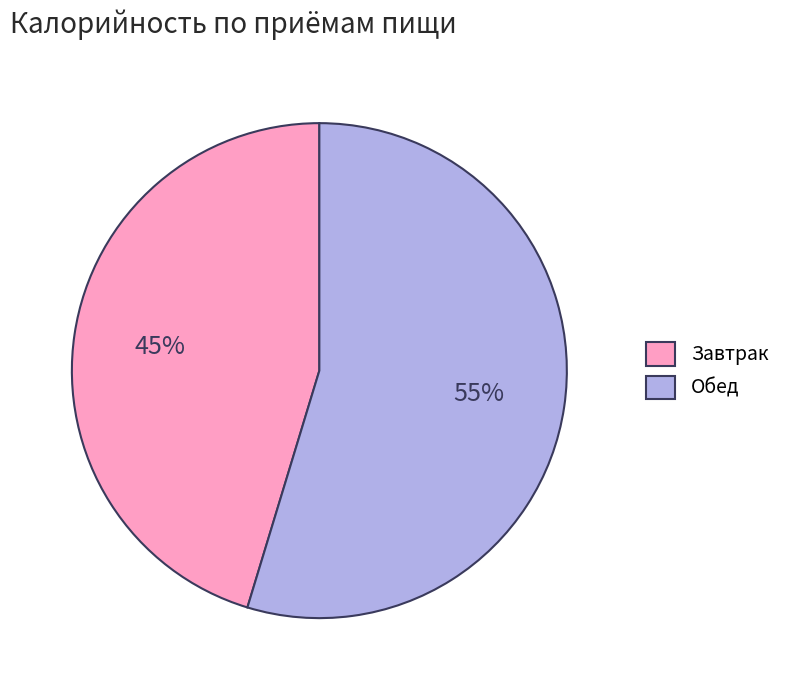

Which has a higher value, Обед or Завтрак?

Обед